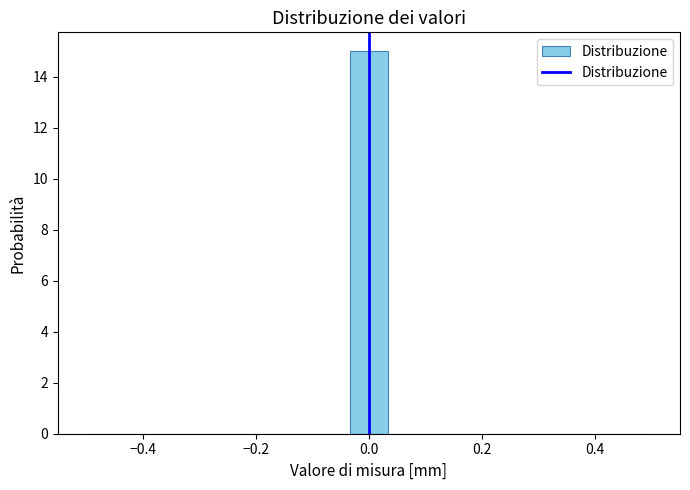

Around what value on the x-axis is the tallest bar? Give the approximate position of its centre, as read against the axis.

0.00